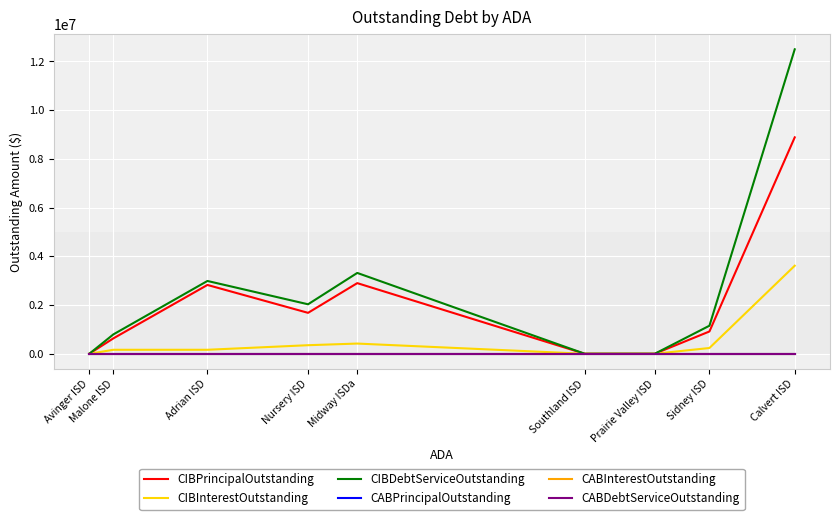

Does the chart display data point markers on the line(s)?

No